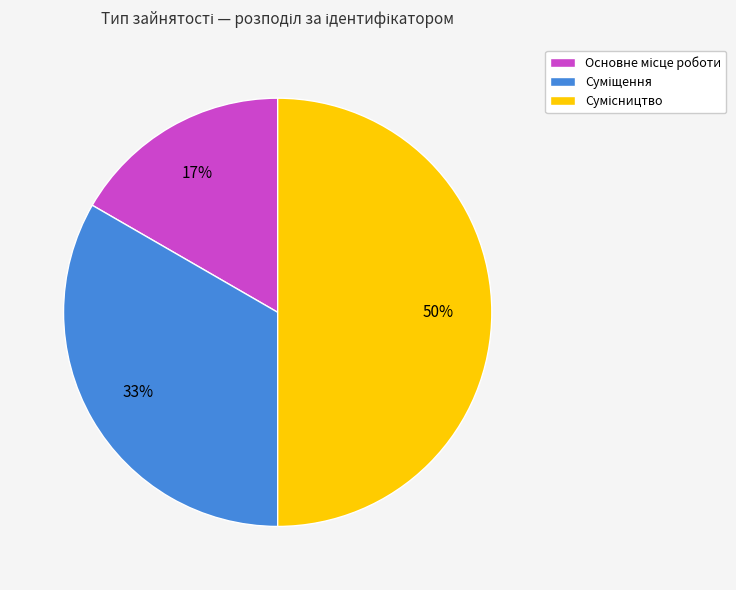

To the nearest percent, what is the average slice percentage?

33%